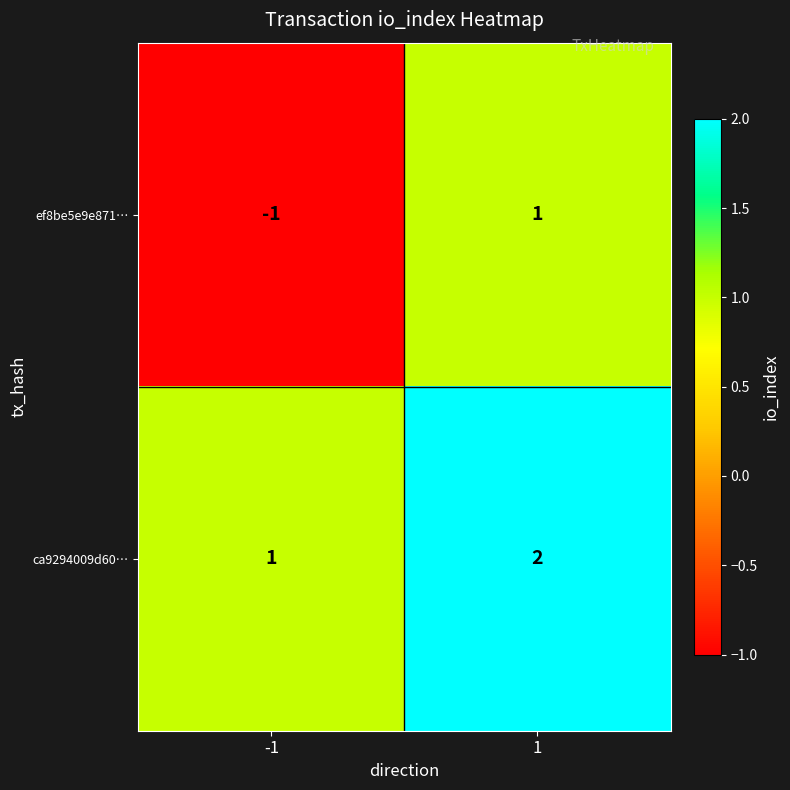

Reading left to right, what are all the values shown in this chart?

ef8be5e9e871…: -1=-1	1=1
ca9294009d60…: -1=1	1=2